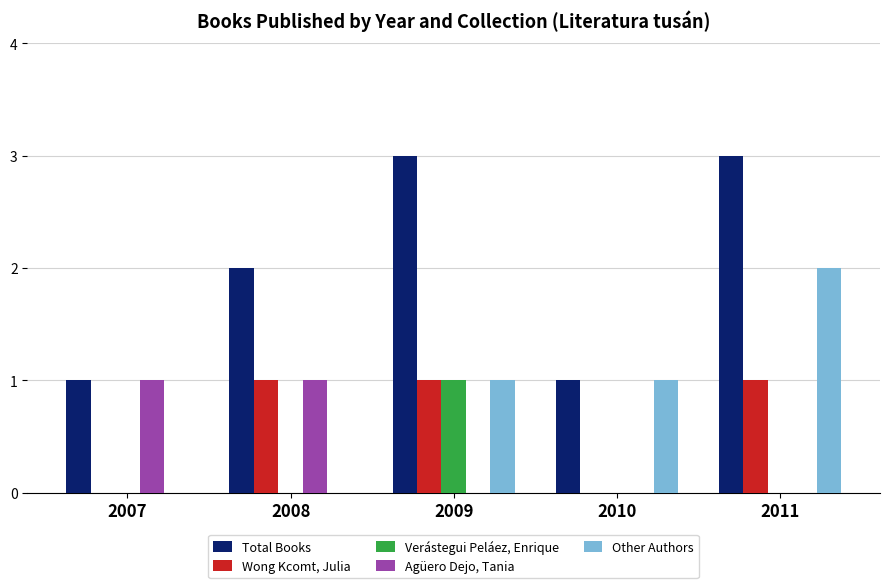

Is it true that Agüero Dejo, Tania equals 0 at 2010?

True